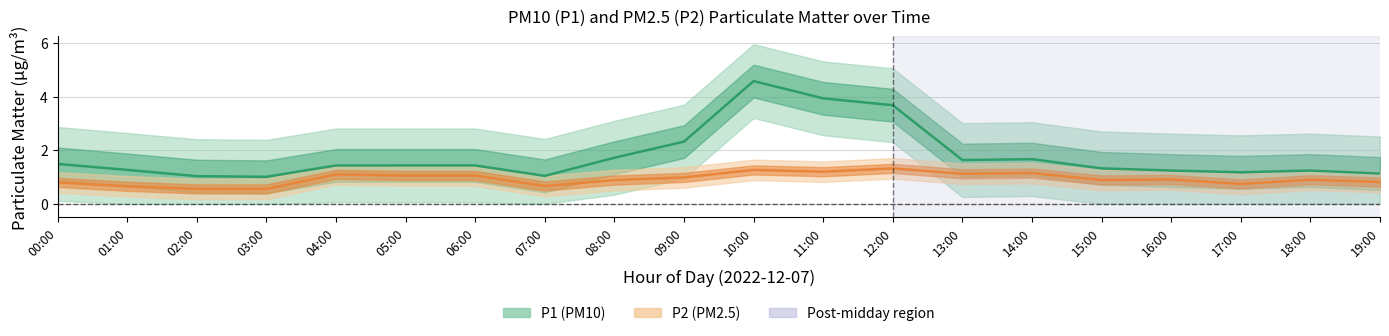

Between 05:00 and 06:00, which is larger?

05:00